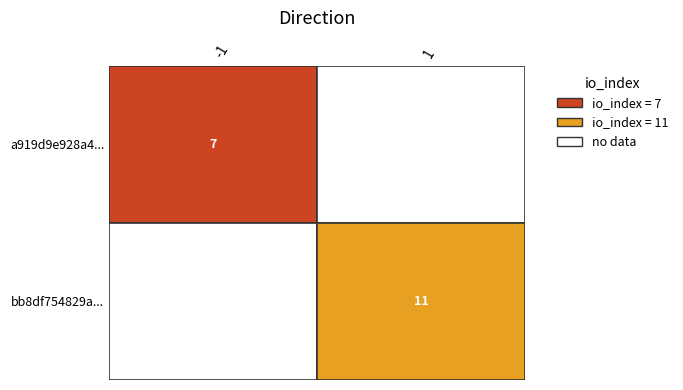

Reading left to right, list all the values displayed in this chart.

a919d9e928a4a916a8583f8549416b626b41252: direction=-1	io_index=7
bb8df754829a0a057eede5741c3bef7040506f3: direction=1	io_index=11